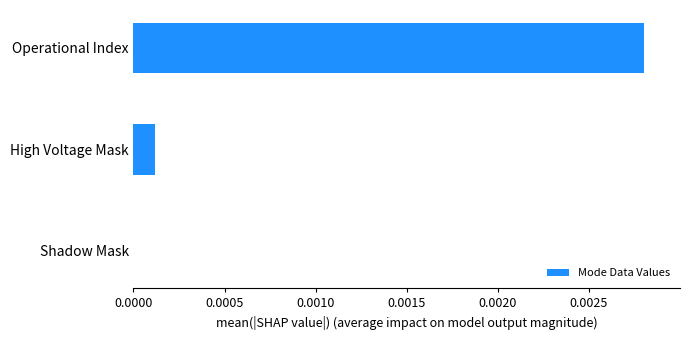

Which has a higher value, High Voltage Mask or Shadow Mask?

High Voltage Mask